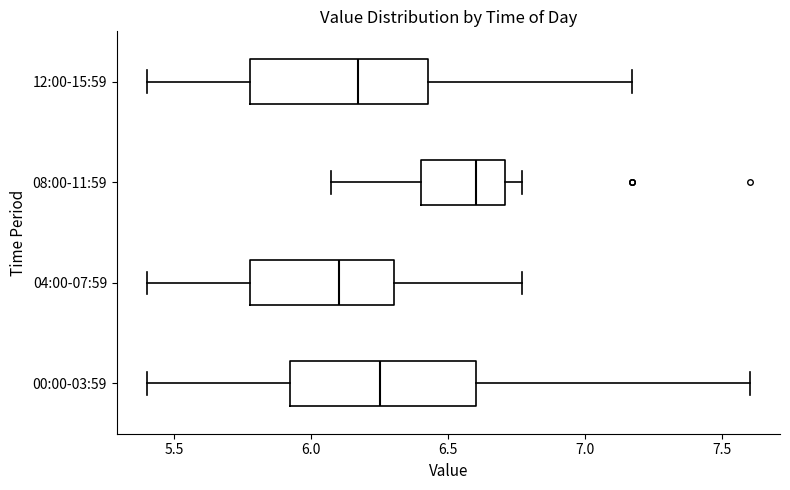

Reading bottom to top, transcribe this box plot: for each box, give where its median line is, the range the box spans, and where its two whiskers end, as read against the x-axis. The values are not printed on the chart, so give them approximately, as read against the axis.

00:00-03:59: median 6.25, box 5.90 to 6.60, whiskers 5.40 to 7.60
04:00-07:59: median 6.10, box 5.80 to 6.30, whiskers 5.40 to 6.75
08:00-11:59: median 6.60, box 6.40 to 6.70, whiskers 6.05 to 6.75
12:00-15:59: median 6.15, box 5.80 to 6.45, whiskers 5.40 to 7.15